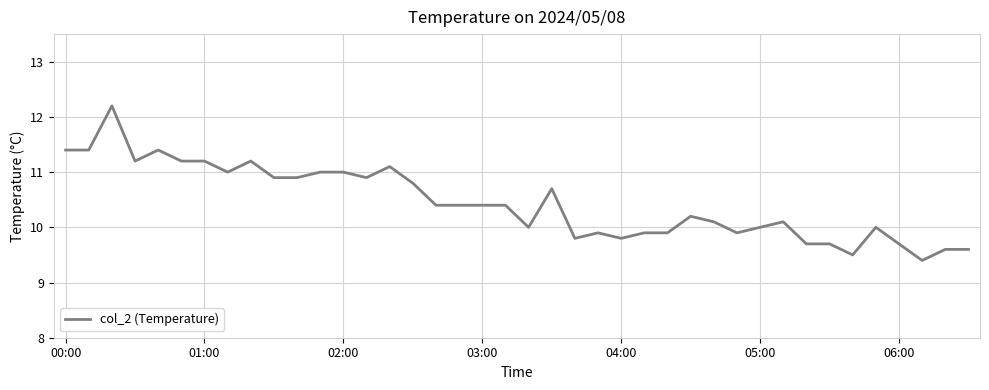

How many lines are shown in the chart?

1